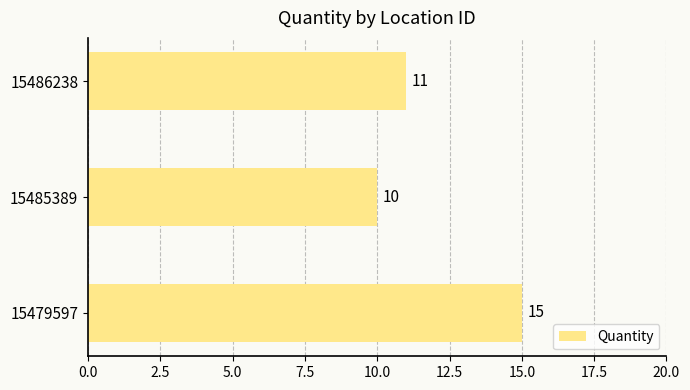

The chart shows a value of 8 at 15479597. True or false?

False